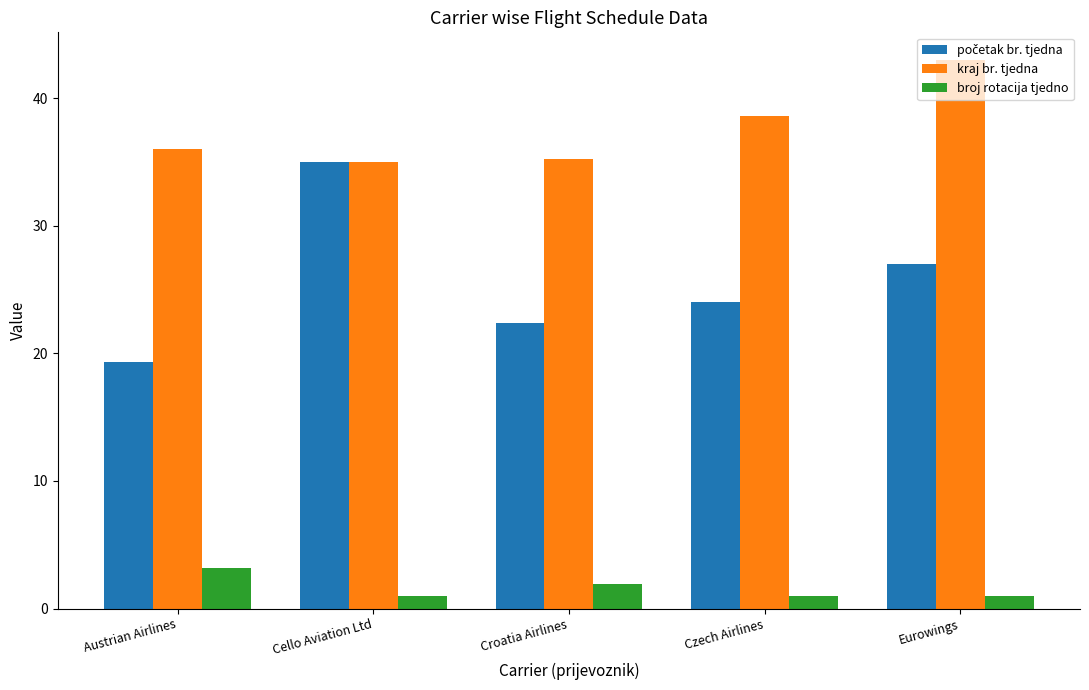

Is it true that kraj br. tjedna equals 36.0 at Austrian Airlines?

True